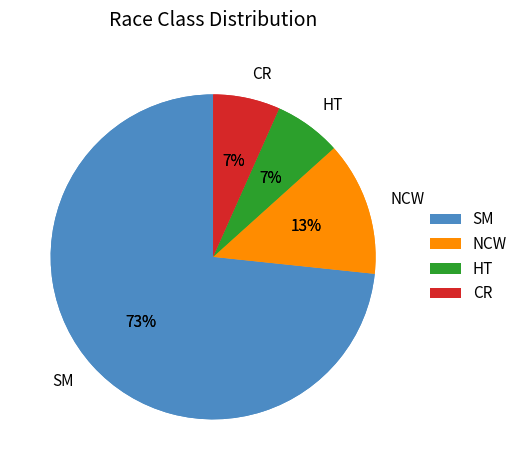

Which slice represents more than half of the pie?

SM